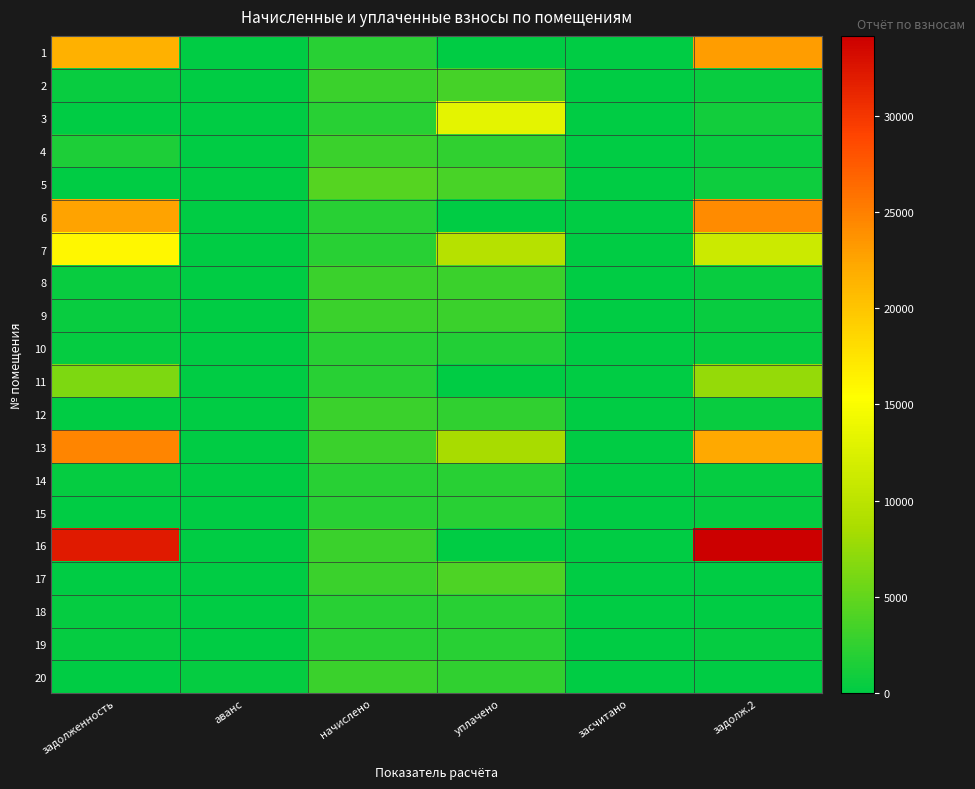

Which series has the largest total across all categories?

16